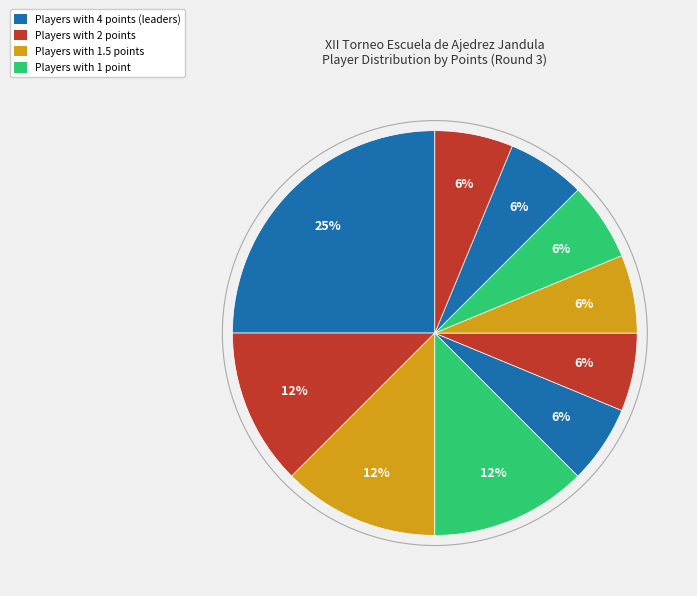

How many segments does this pie chart have?

10